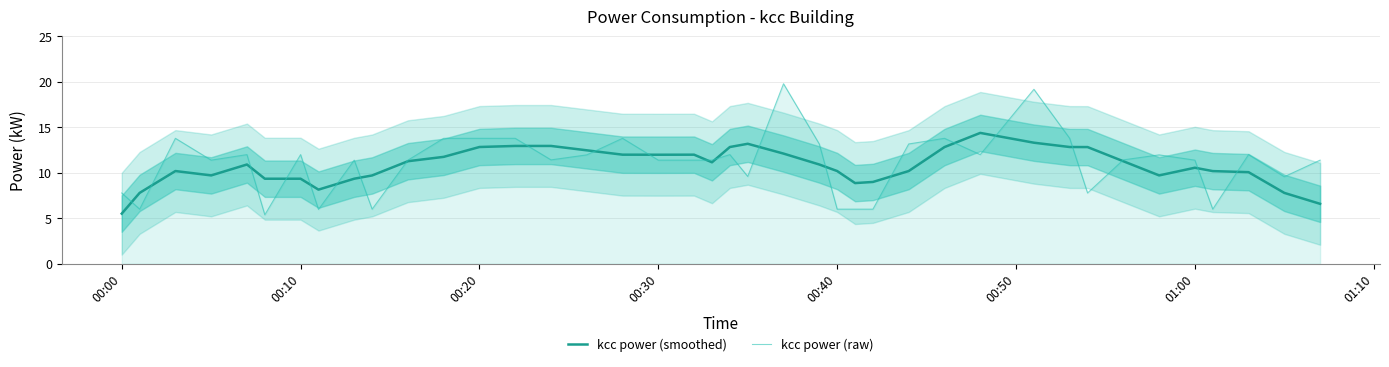

Reading right to left, what are all the values shown in this chart?

kcc power (smoothed): 6.6	7.8	10.1	10.2	10.6	9.7	11.3	12.8	12.8	13.3	14.4	12.8	10.2	9.0	8.9	10.2	10.9	12.1	13.2	12.8	11.2	12.0	12.0	12.0	12.5	13.0	13.0	12.8	11.8	11.3	9.7	9.4	8.2	9.4	9.4	10.9	9.7	10.2	7.8	5.5
kcc power (raw): 11.4	9.6	12.0	6.0	11.4	12.0	11.4	7.8	13.8	19.2	12.0	13.8	13.2	6.0	6.0	6.0	13.2	19.8	9.6	12.0	11.4	11.4	11.4	13.8	12.0	11.4	13.8	13.8	13.8	11.4	6.0	11.4	6.0	12.0	5.4	12.0	11.4	13.8	6.0	7.8